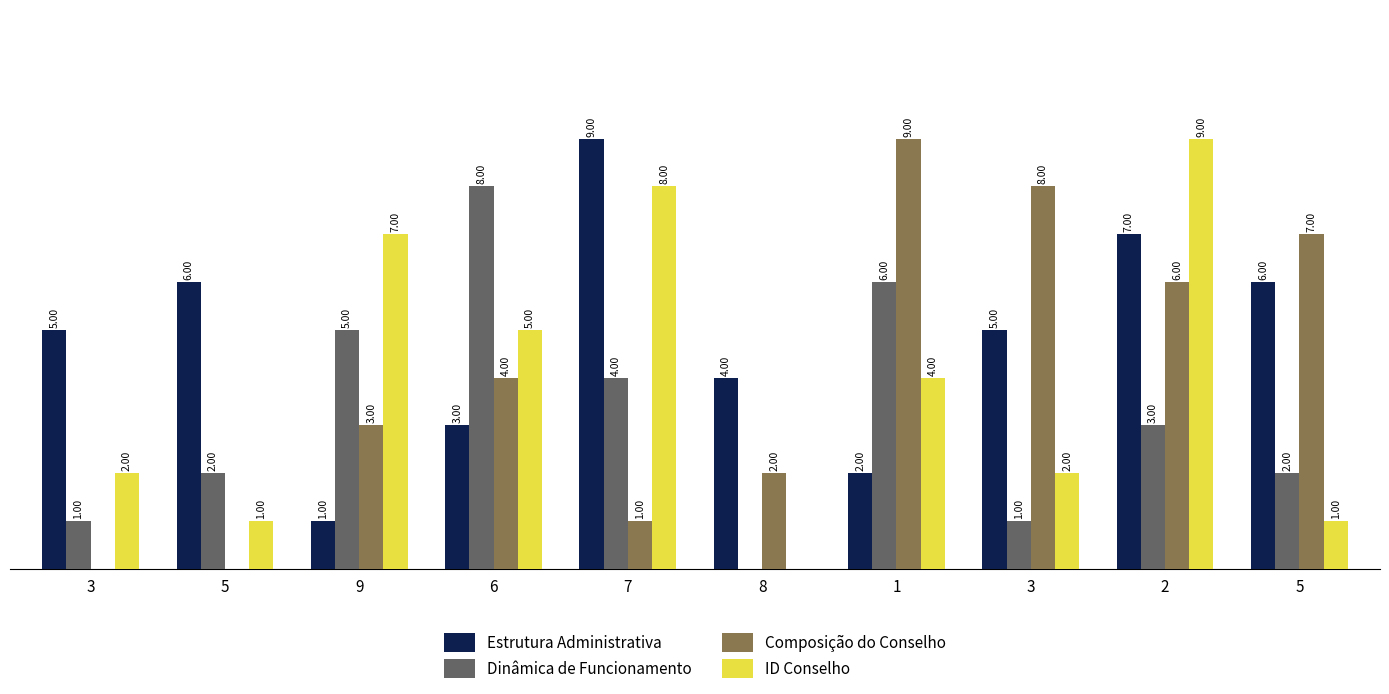

The ID Conselho series shows 12 at 2. True or false?

False